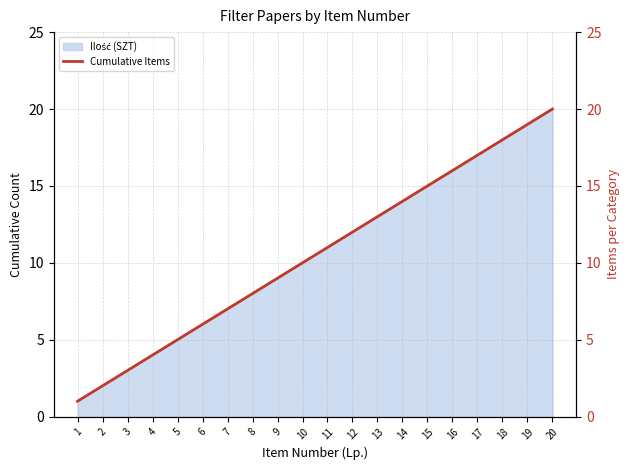

What is the change in value from 10 to 12?

+2